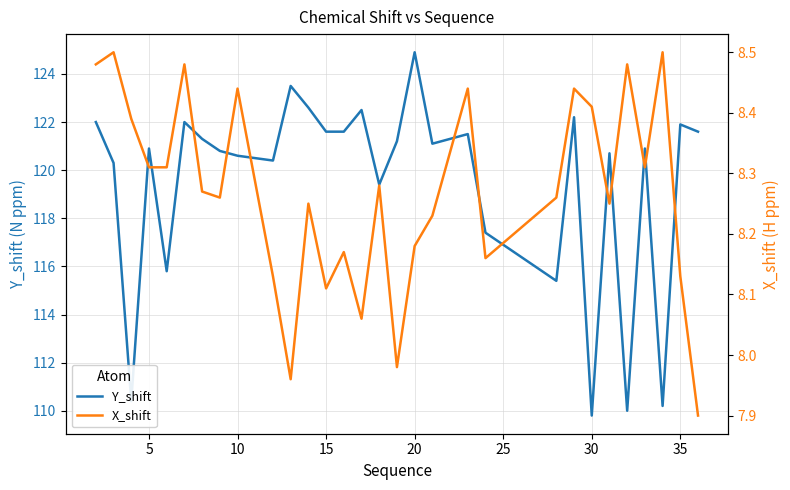

What is the minimum value for Y_shift?

109.8